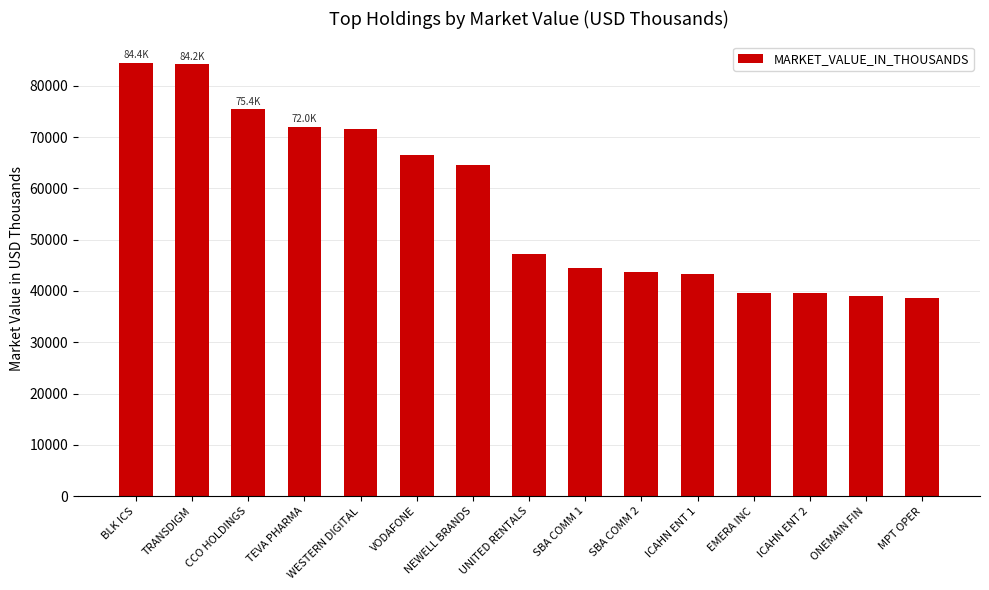

Does the chart contain stacked bars?

No